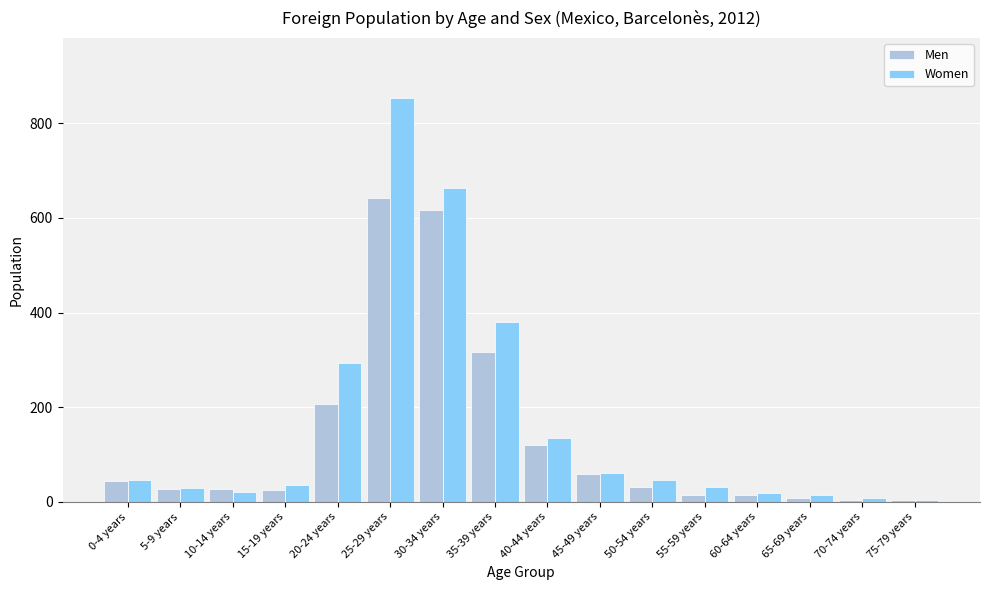

At which category is the sum across all series the highest?

25-29 years